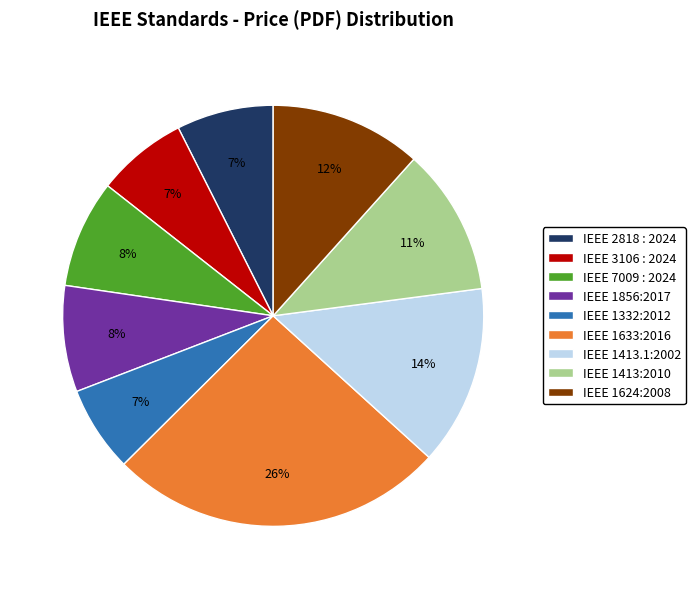

Combined, do IEEE 1856:2017 and IEEE 1413:2010 account for over 50%?

No